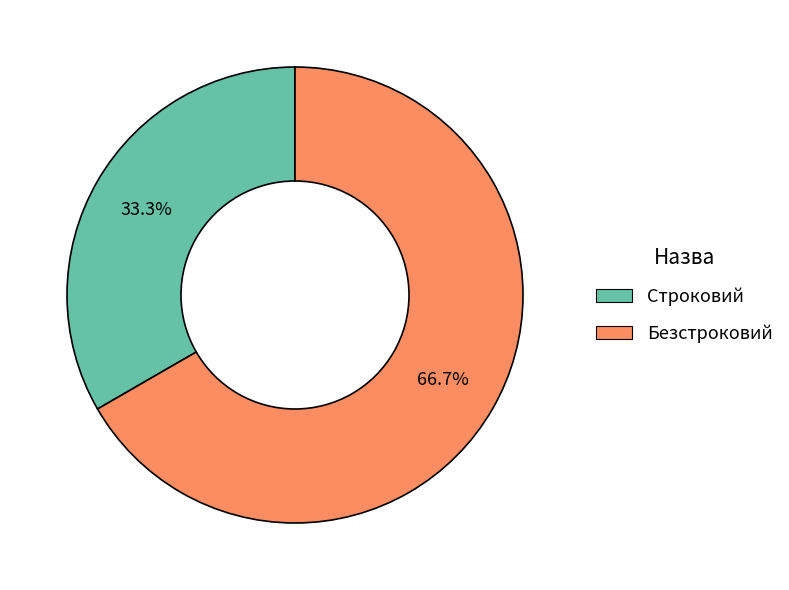

Which category has the smallest portion of the pie?

Строковий